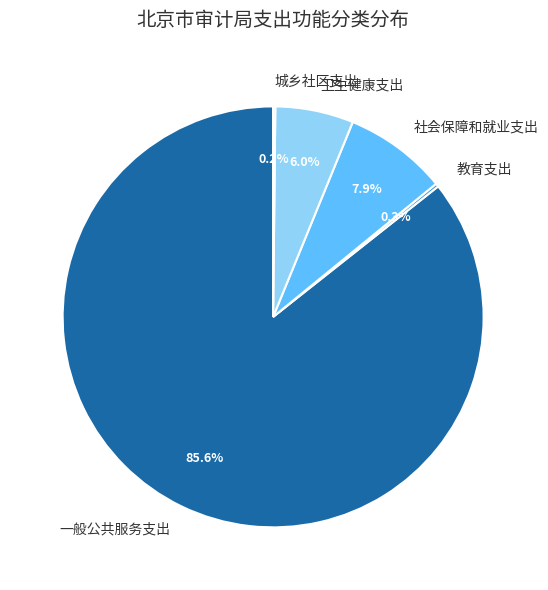

Which slice is the largest?

一般公共服务支出